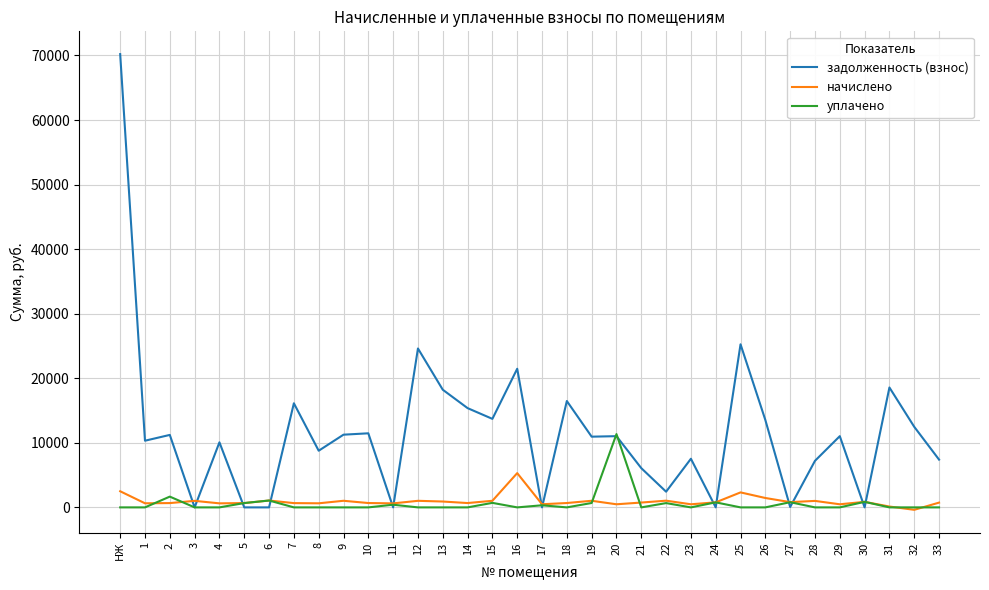

What is the difference between the maximum and minimum values in the начислено series?

5682.8